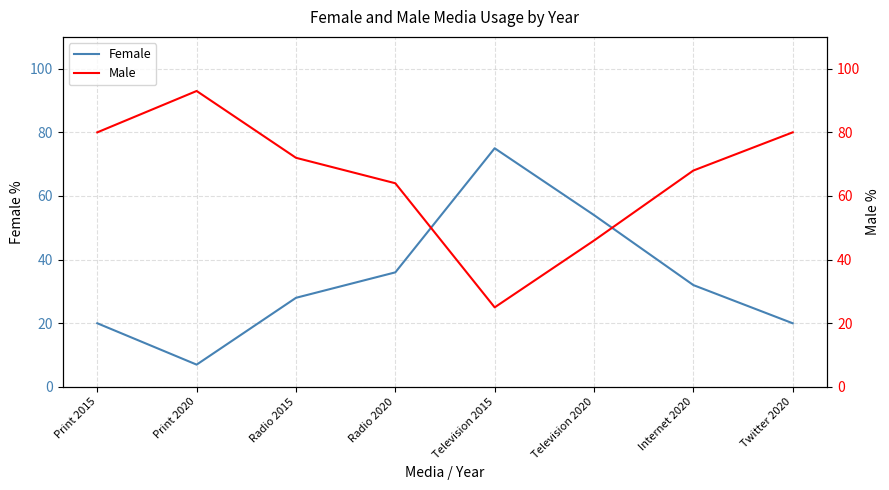

What position from the right is Television 2020?

3